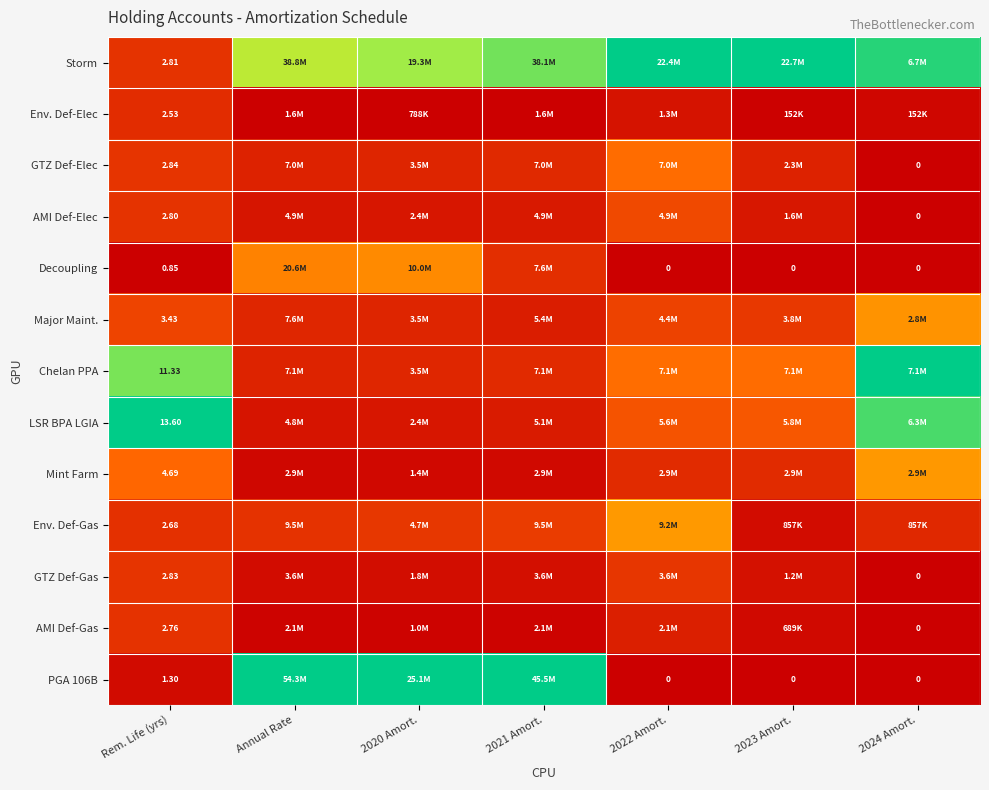

List the series in order of their peak value, lowest first.

Env. Def-Elec, AMI Def-Gas, GTZ Def-Gas, AMI Def-Elec, GTZ Def-Elec, Decoupling, Major Maint., Mint Farm, Env. Def-Gas, Storm, Chelan PPA, LSR BPA LGIA, PGA 106B